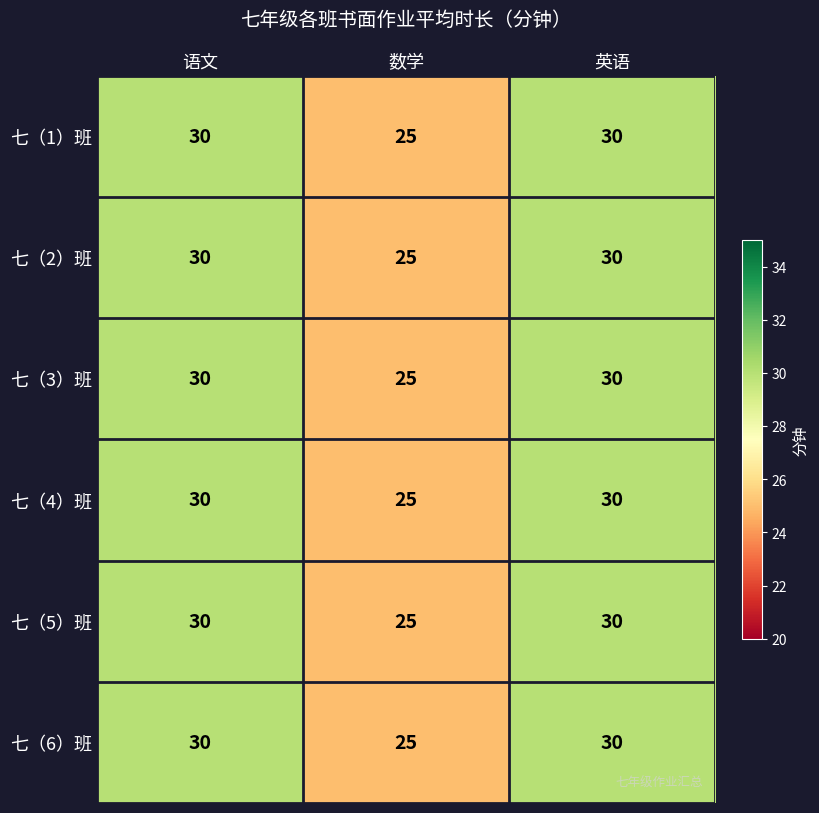

What is the difference between the 七（3）班 values at 数学 and 英语?

5